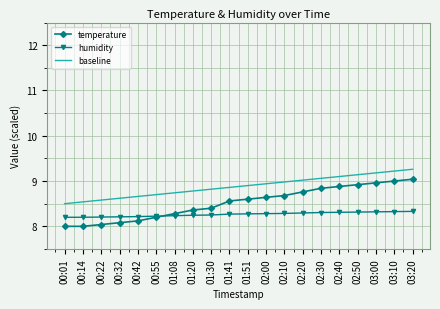

What position from the left is 01:51?

11